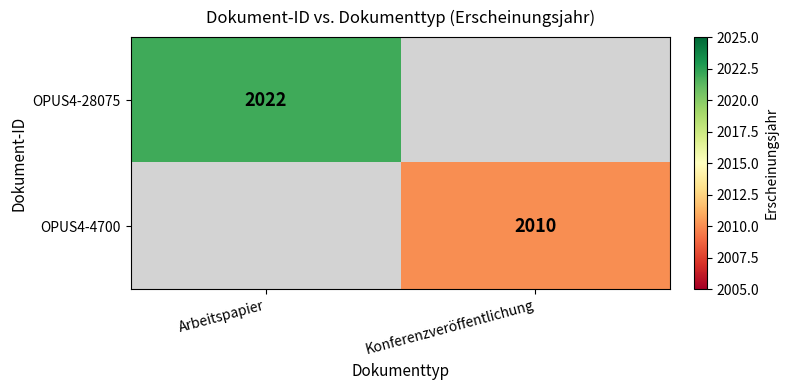

How many categories are shown in the chart?

2